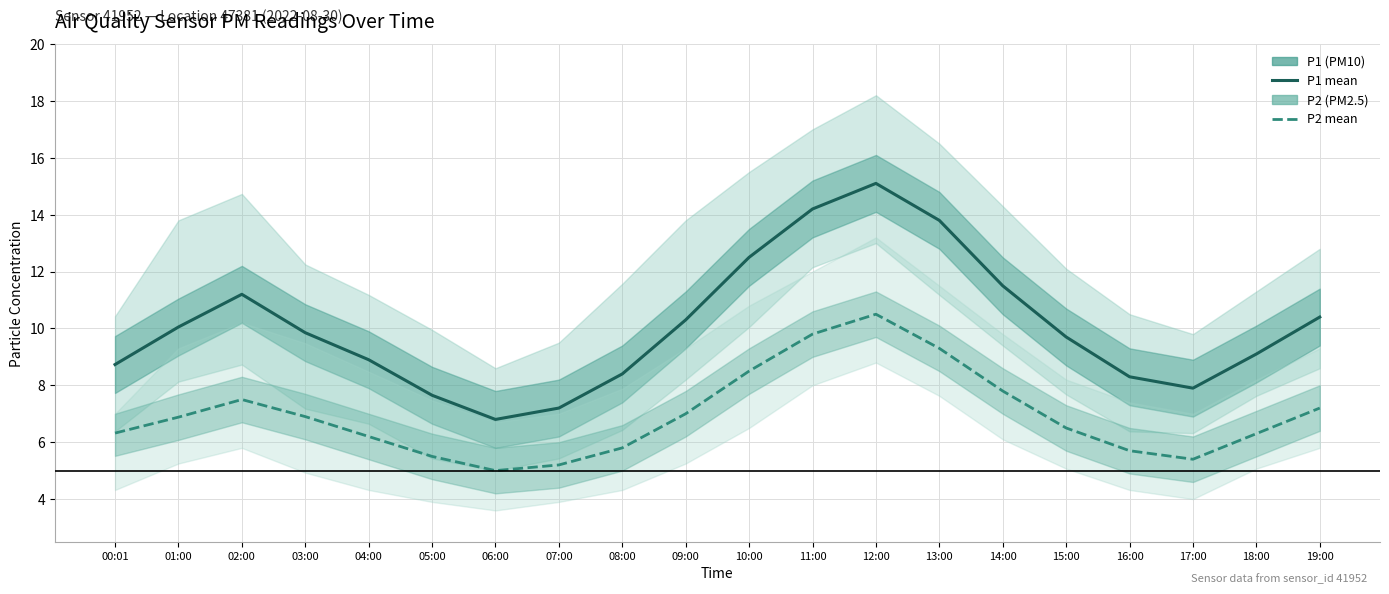

What is the maximum value shown in the chart?

15.1